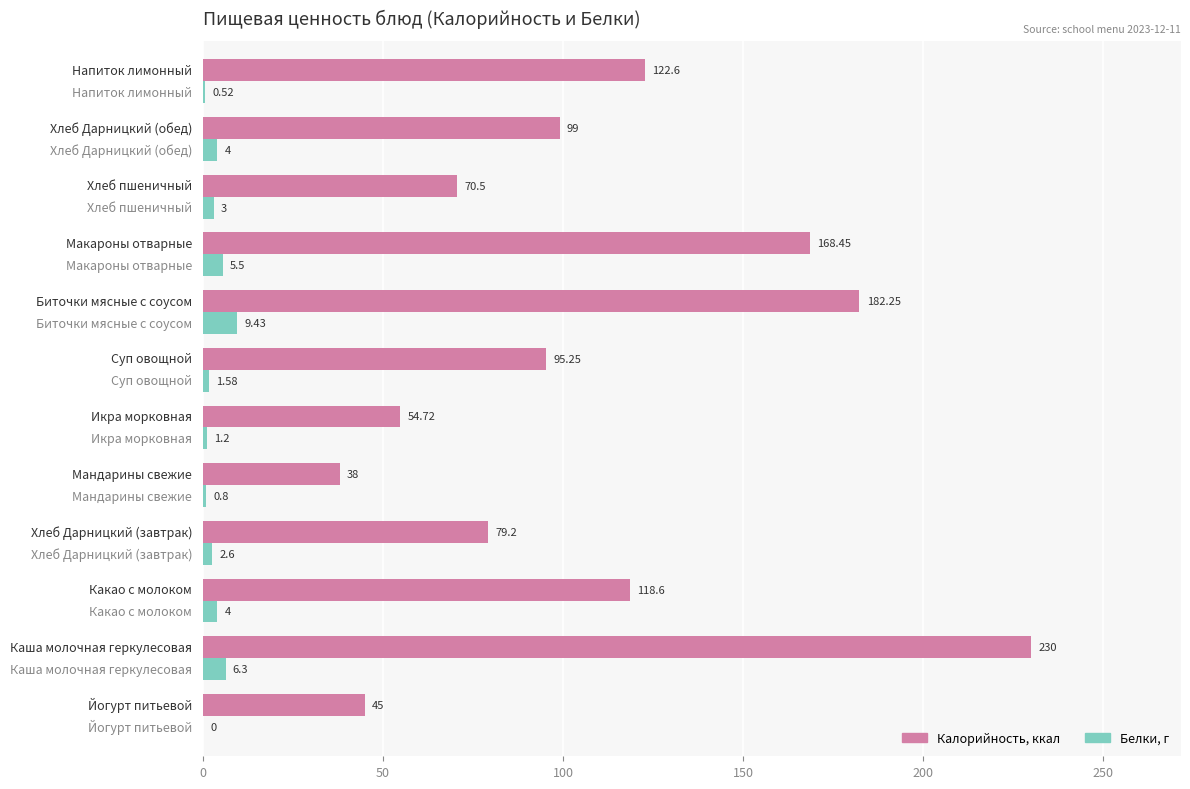

Count the number of categories in the chart.

12